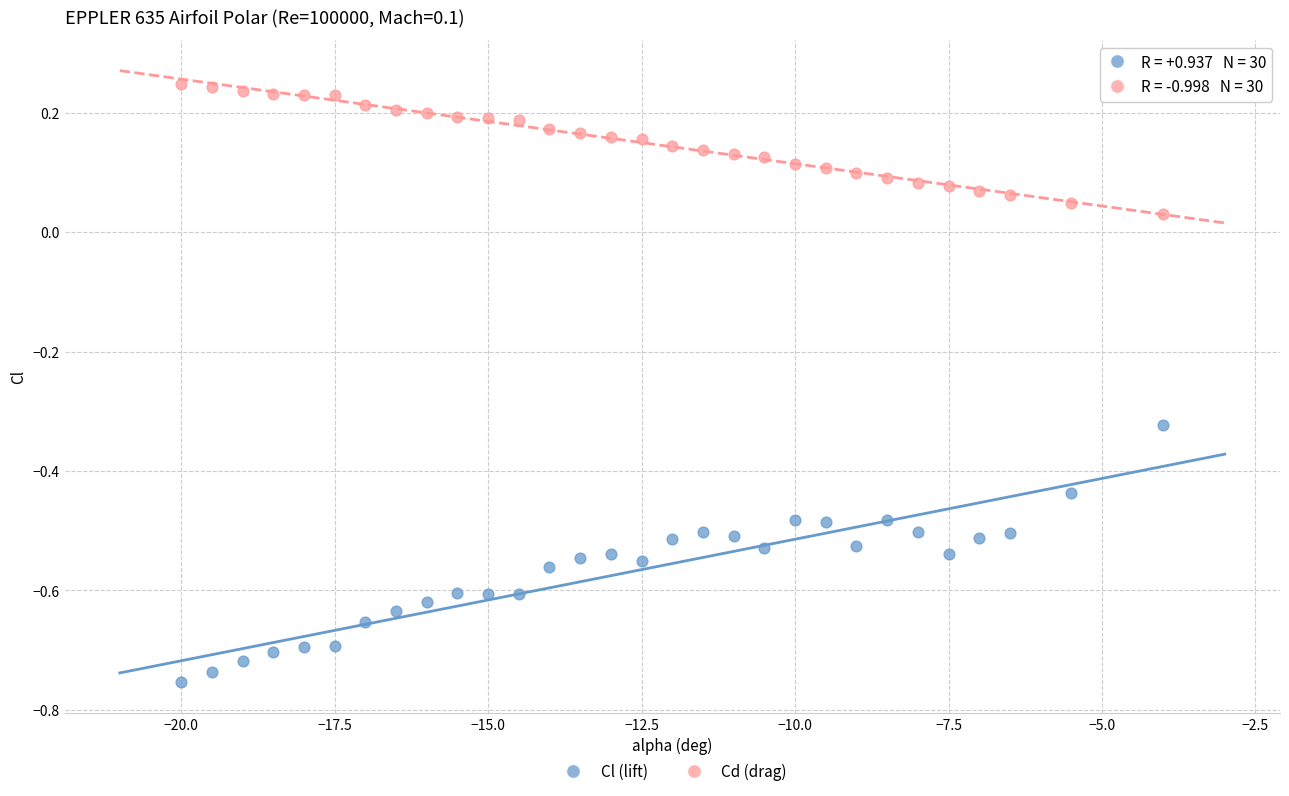

Across all data points, what is the range of X values (max minus min)?

16.0